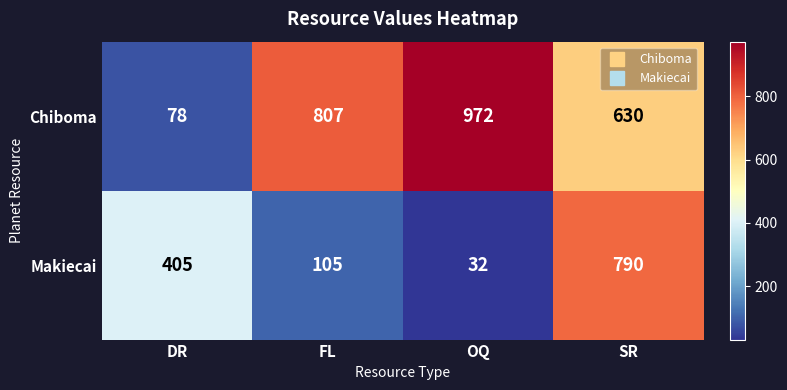

What is the difference between the maximum and minimum values in the Chiboma series?

894